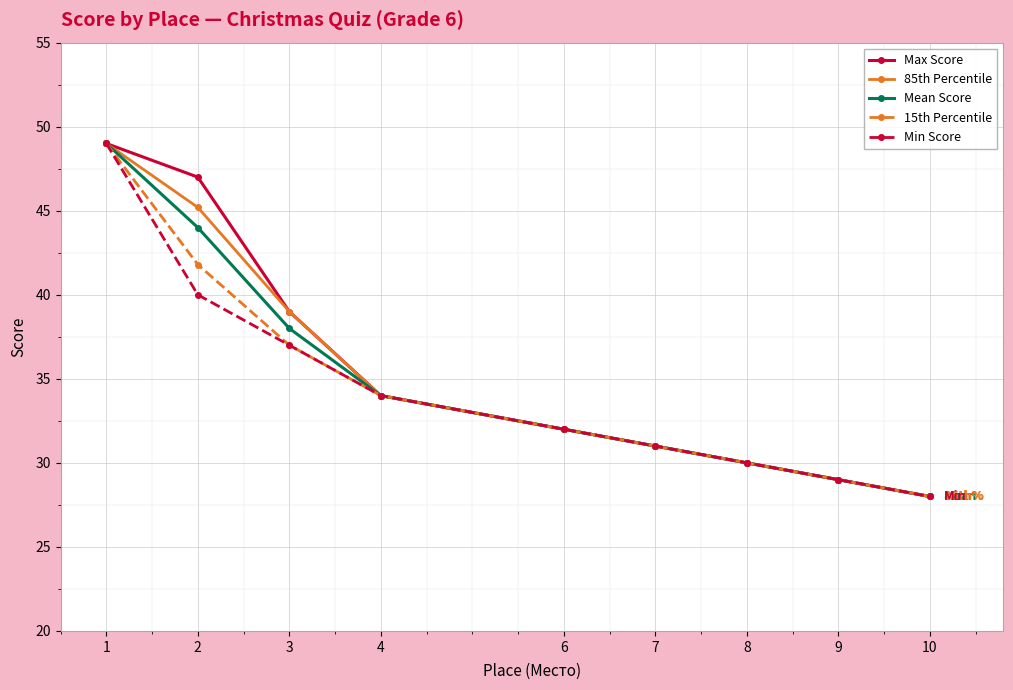

At which label does 85th Percentile reach its minimum?

10